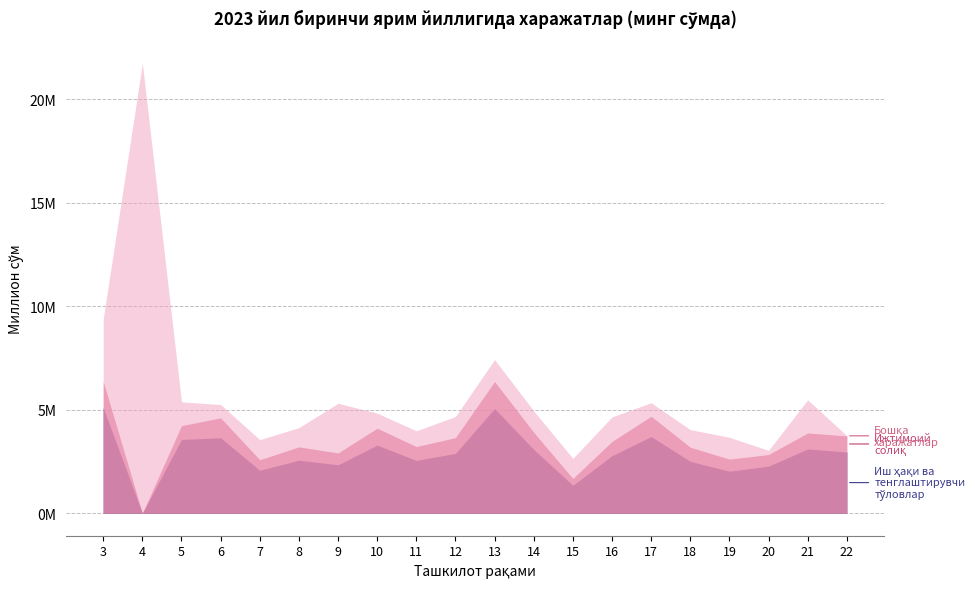

True or false: Жами (ming so'm) has more than 2 interior local peaks.

True